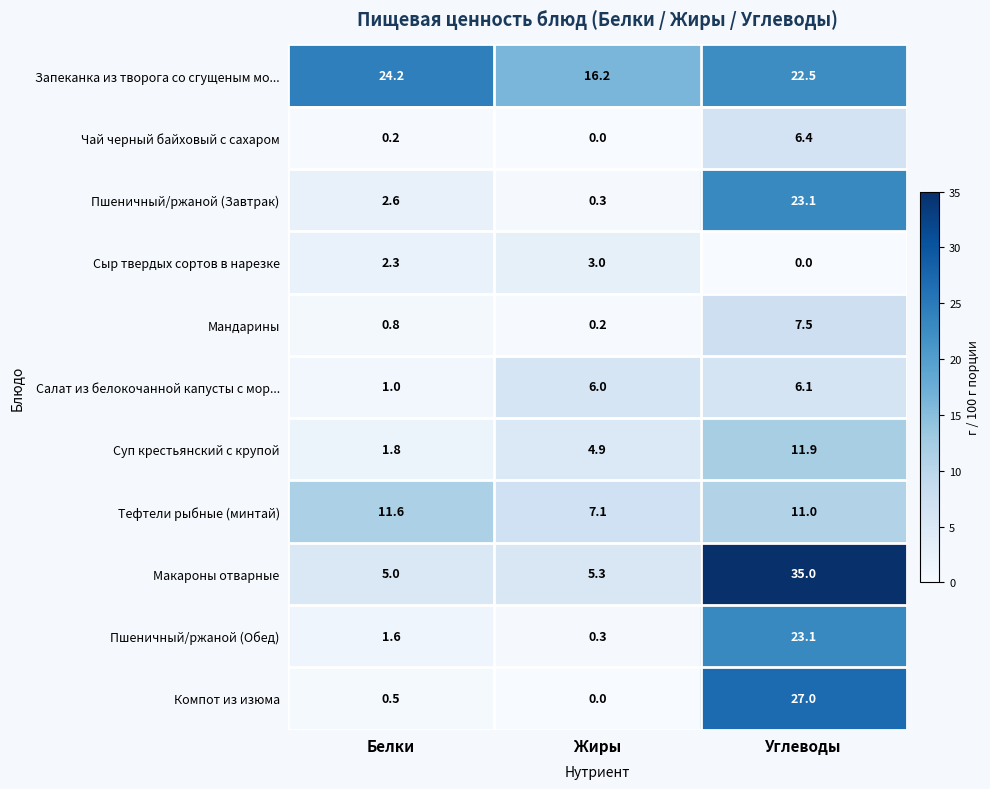

Which label corresponds to the largest value in the chart?

Углеводы